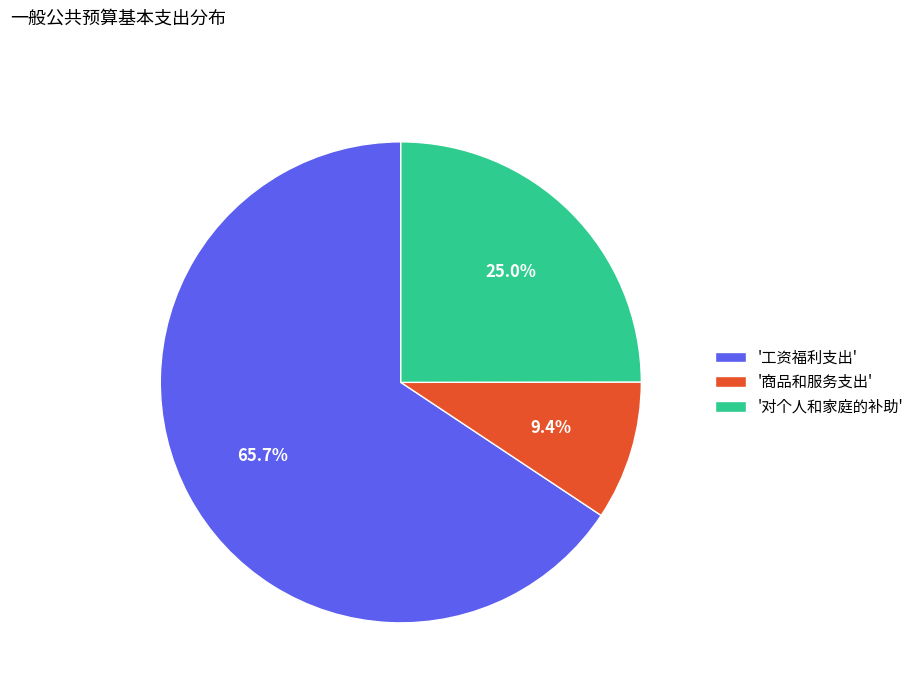

Which slice is the largest?

'工资福利支出'